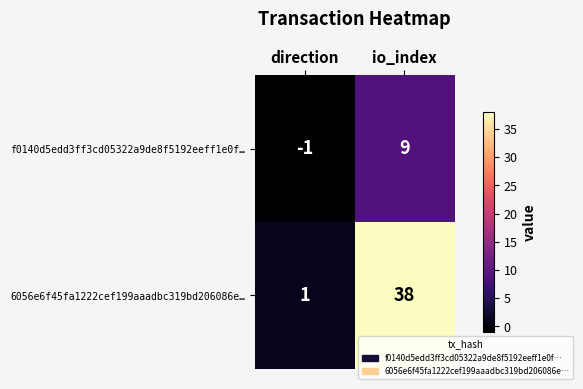

At which label does 6056e6f45fa1222cef199aaadbc319bd206086e… reach its minimum?

direction